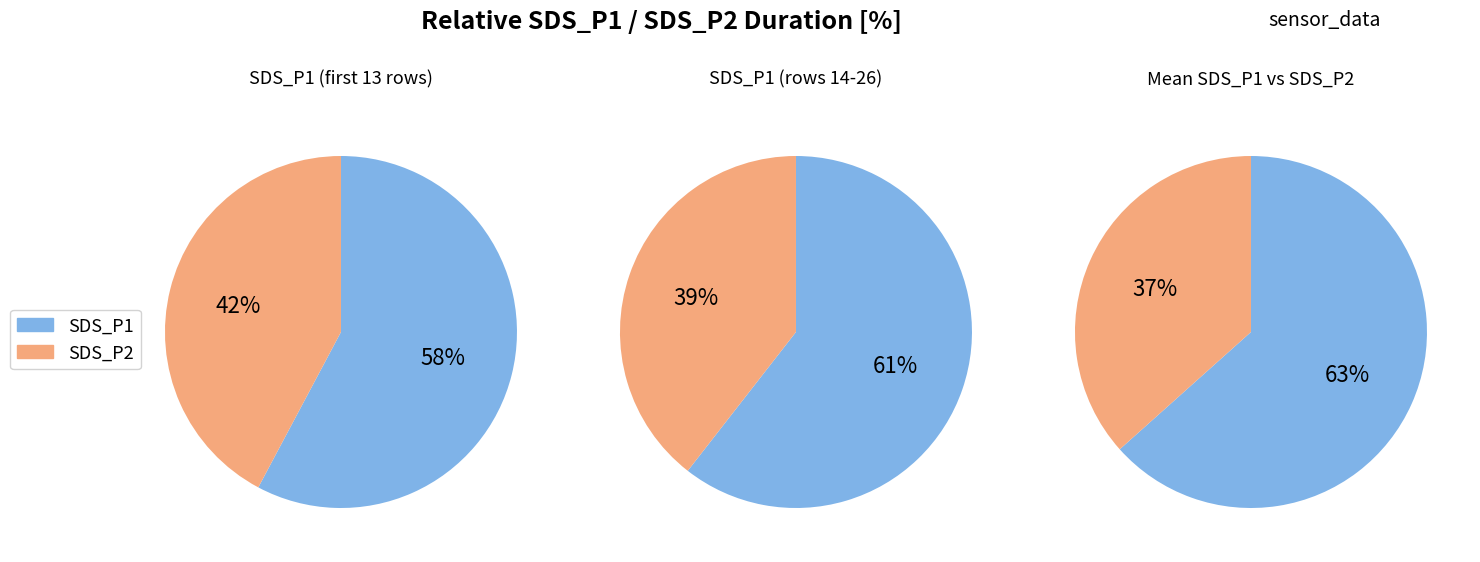

True or false: 4 accounts for 1% of the total.

False